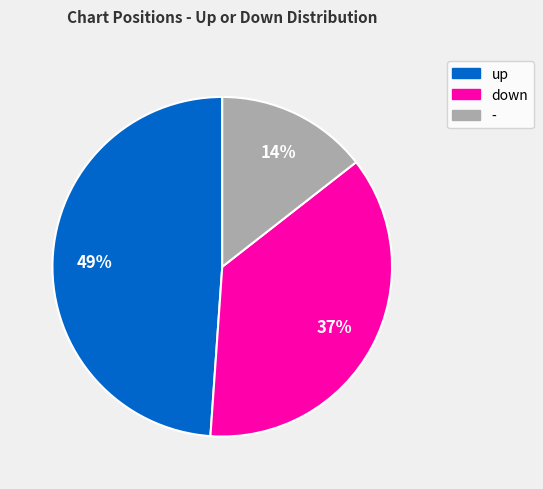

To the nearest percent, what percentage of the pie is up?

49%